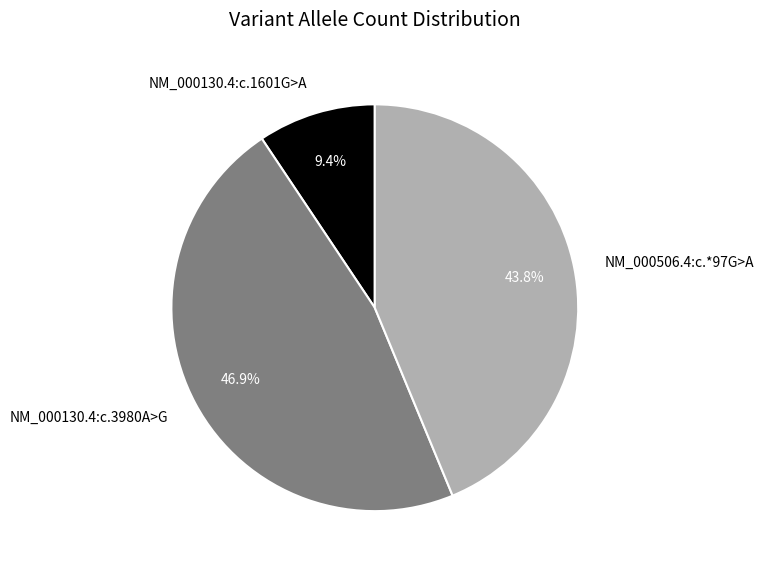

To the nearest percent, what portion does NM_000130.4:c.1601G>A represent?

9%